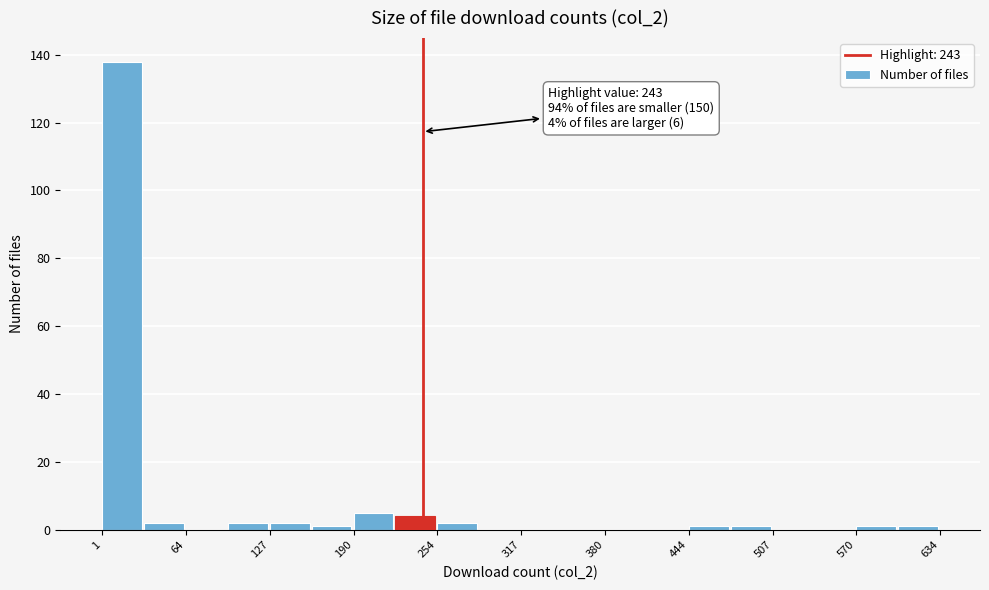

Read against the x-axis, roughly where is the centre of the tallest bar?

20